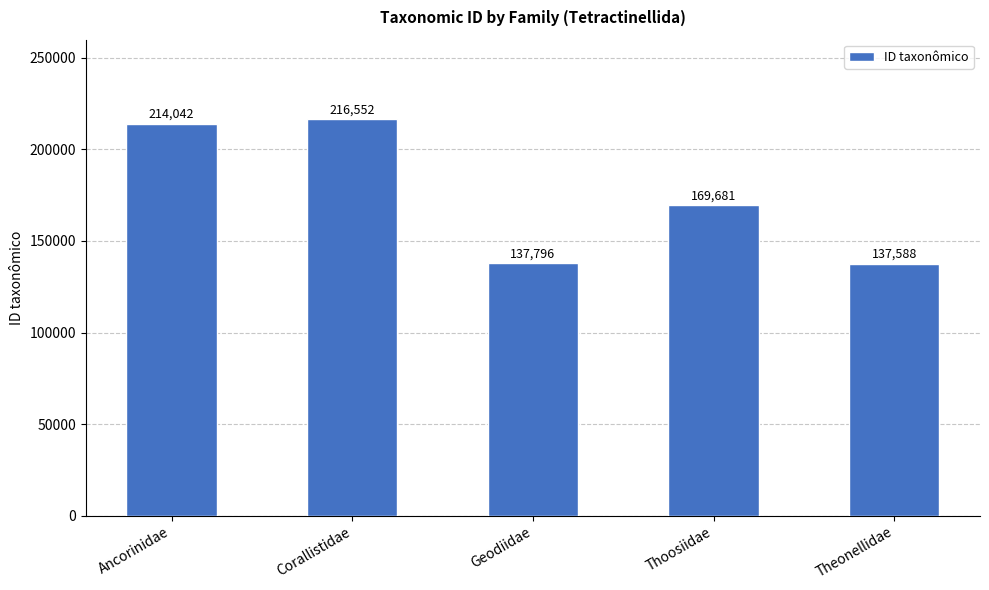

Reading left to right, extract all data points from this chart.

Ancorinidae=214042	Corallistidae=216552	Geodiidae=137796	Thoosiidae=169681	Theonellidae=137588